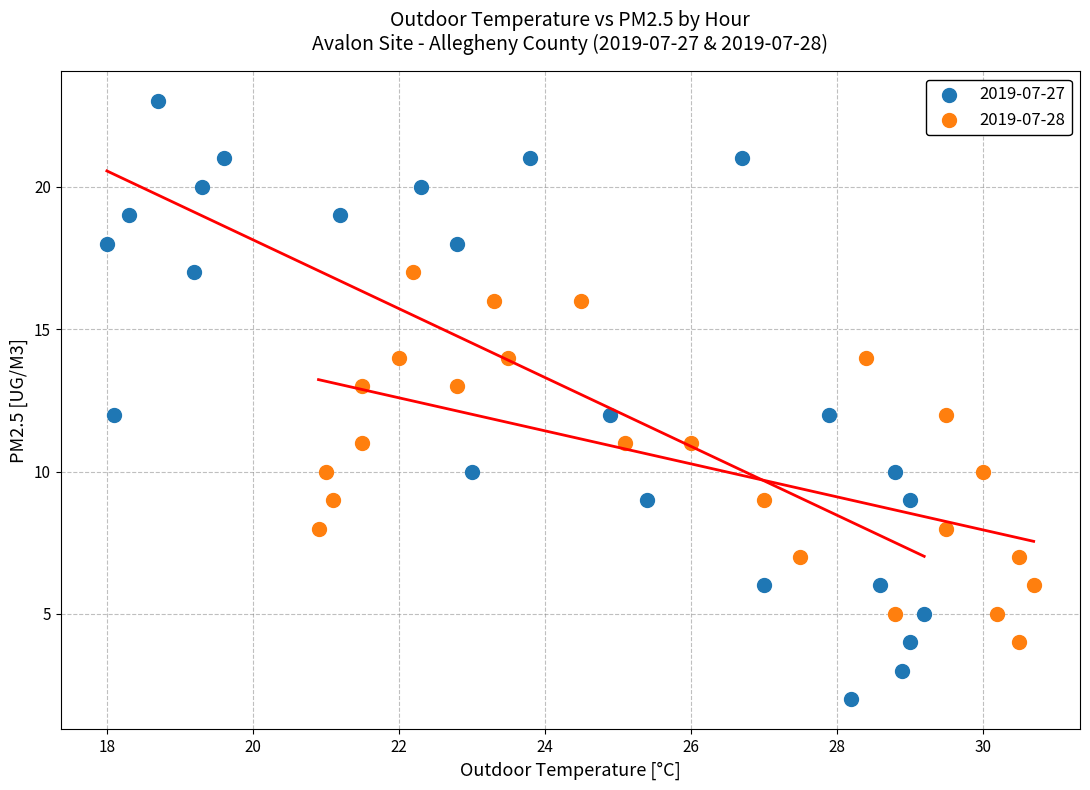

Which series contains the highest Y value?

2019-07-27